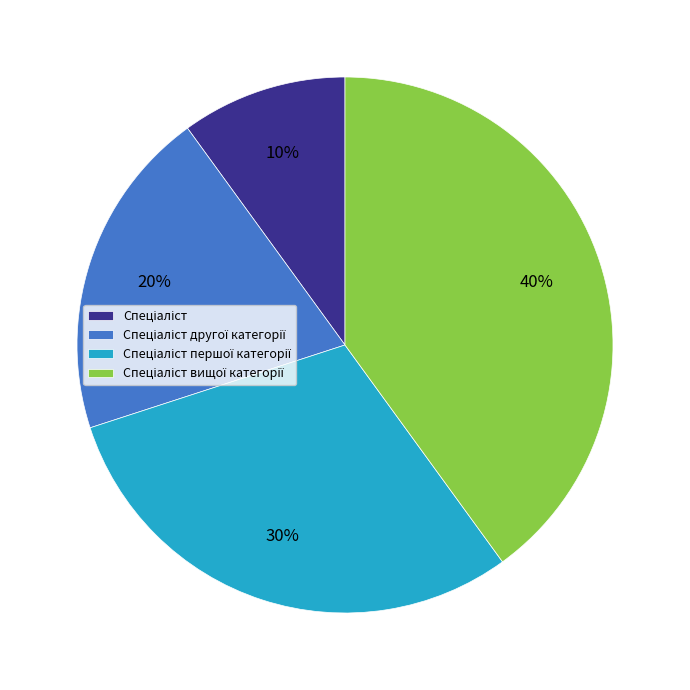

How many segments does this pie chart have?

4